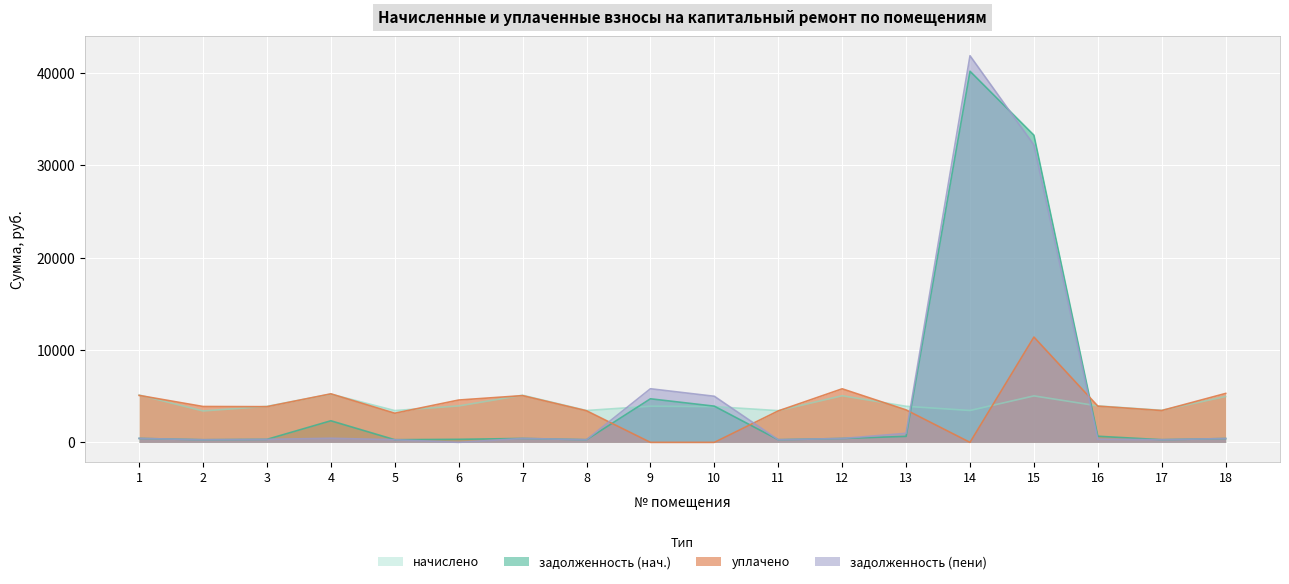

What is the difference between the начислено values at 16 and 14?

495.5